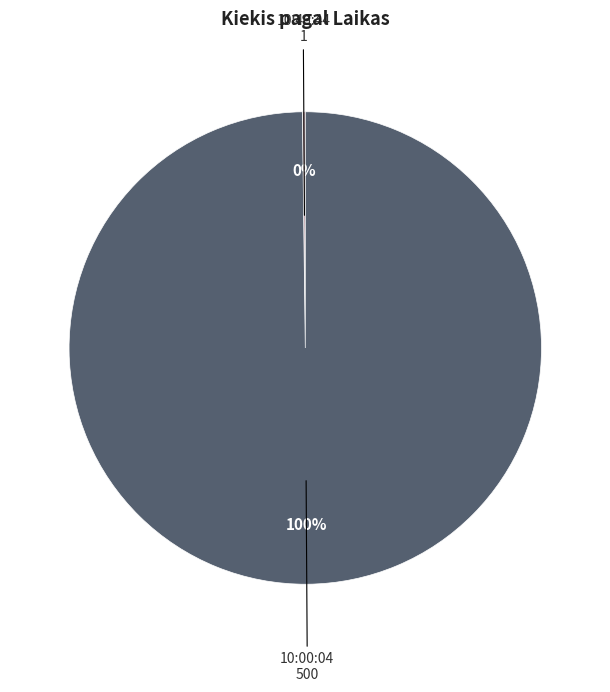

Which category has the biggest portion of the pie?

10:00:04